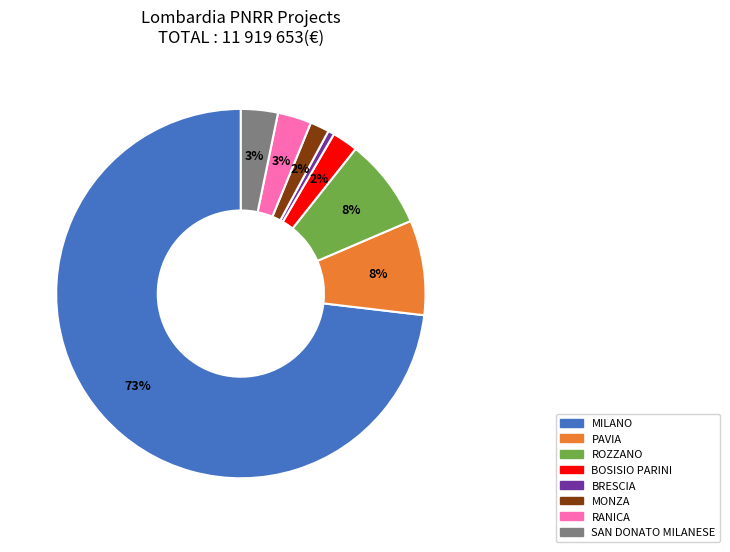

How many segments does this pie chart have?

8